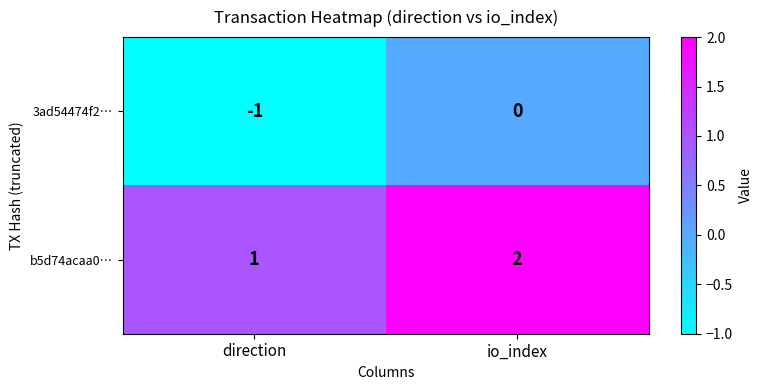

What is the sum of all b5d74acaa0… values?

3